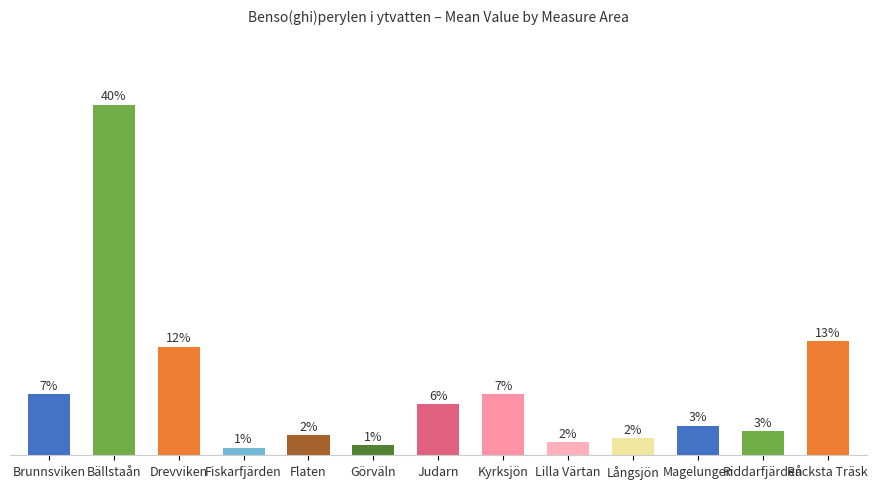

Which has a higher value, Långsjön or Fiskarfjärden?

Långsjön